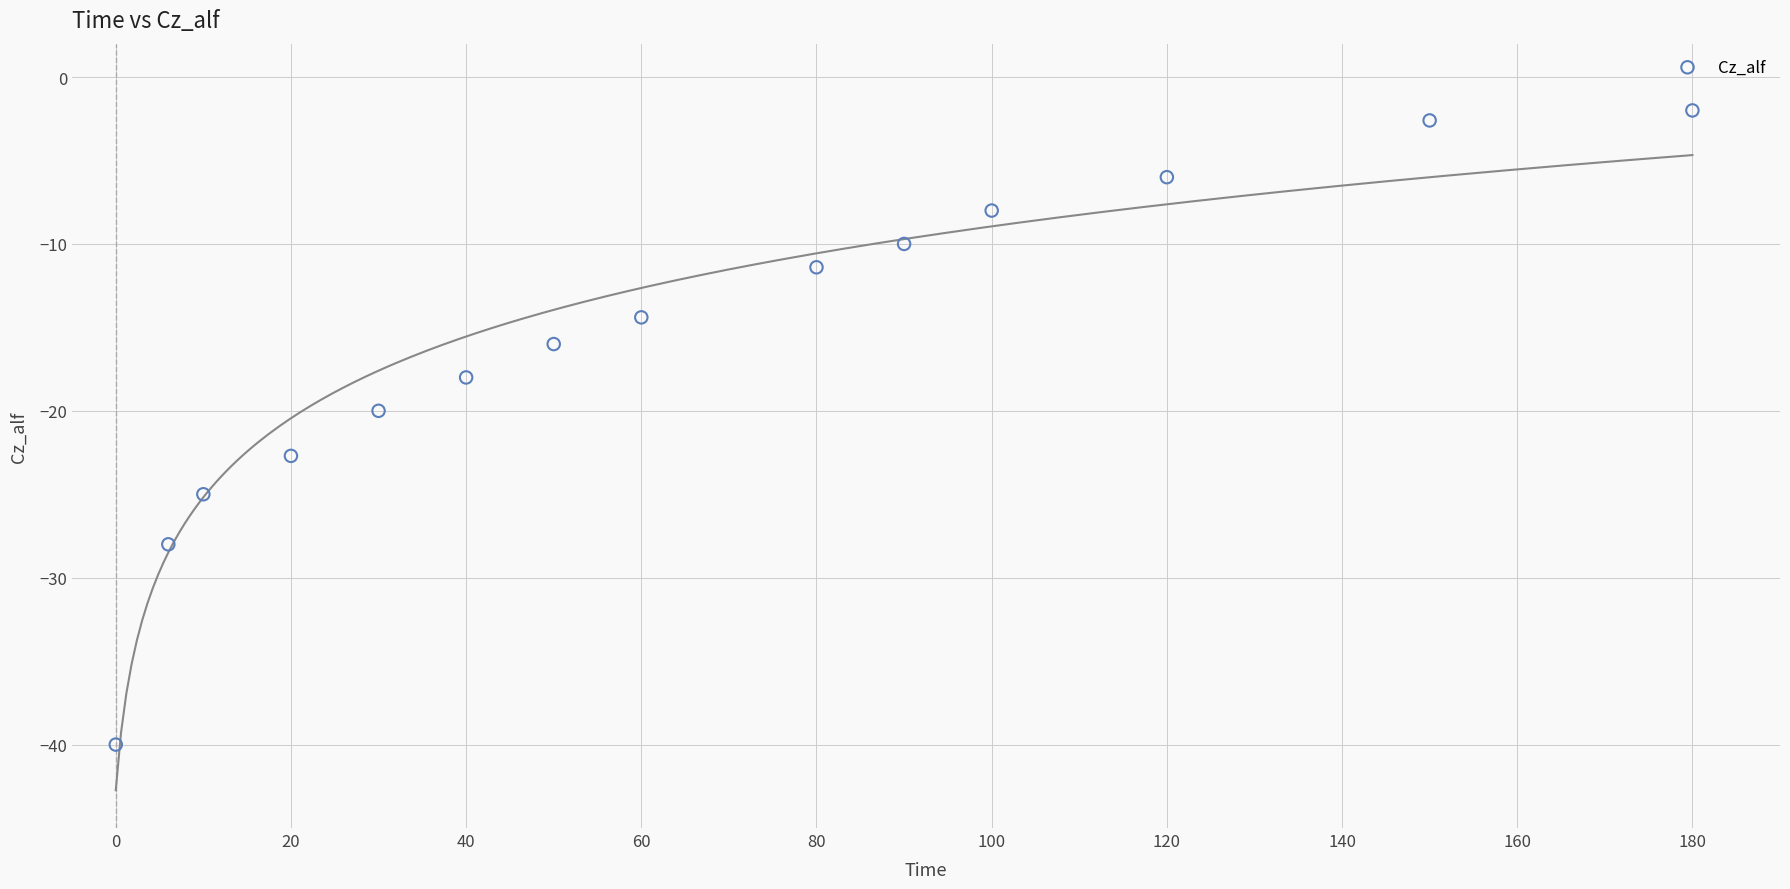

What Y value in the scatter plot is closest to -21?

-20.0